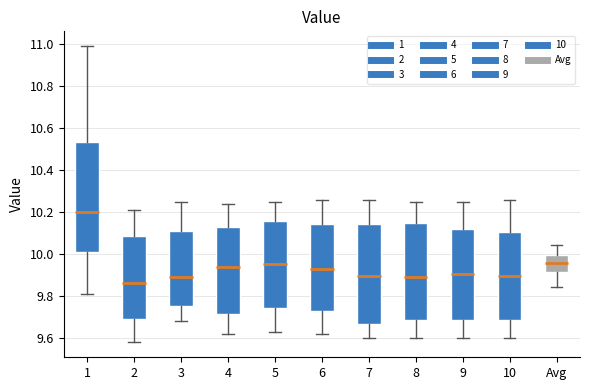

Which box has the lowest median line?

2